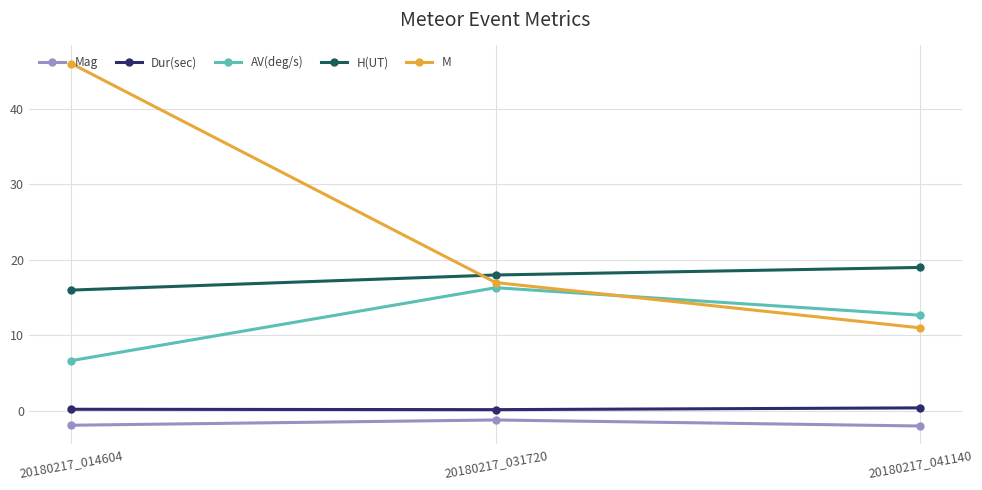

The value of AV(deg/s) at 20180217_041140 is 18.5. True or false?

False